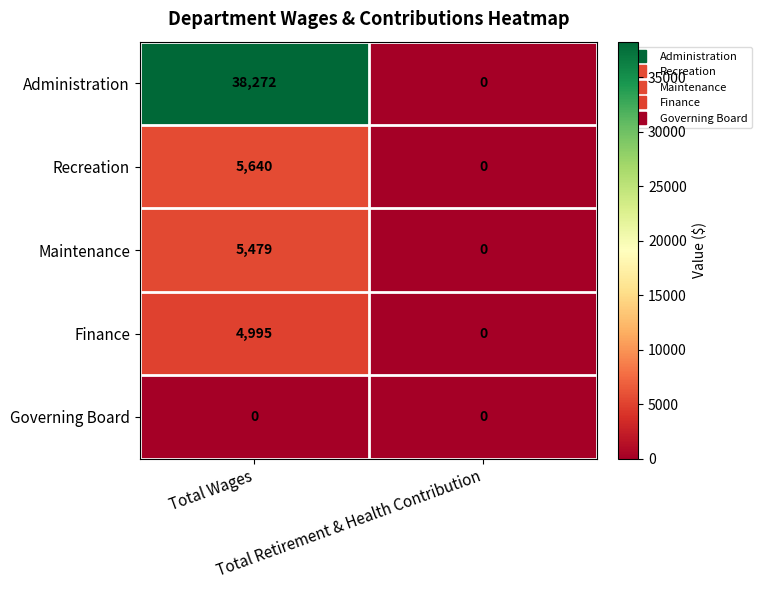

Which series has the largest total across all categories?

Administration